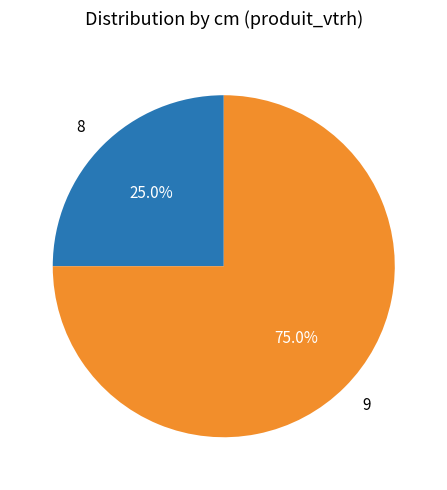

What is the smallest slice in the pie chart?

8